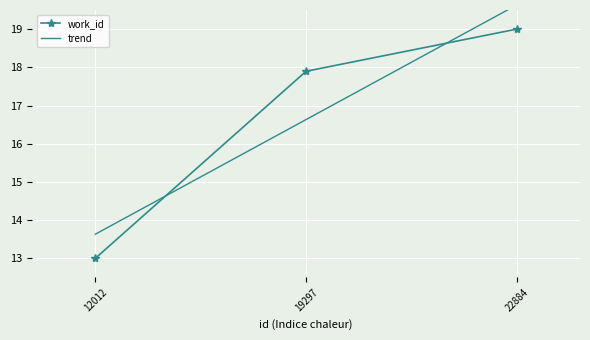

What is the change in value from 12012 to 22884?

+6.0